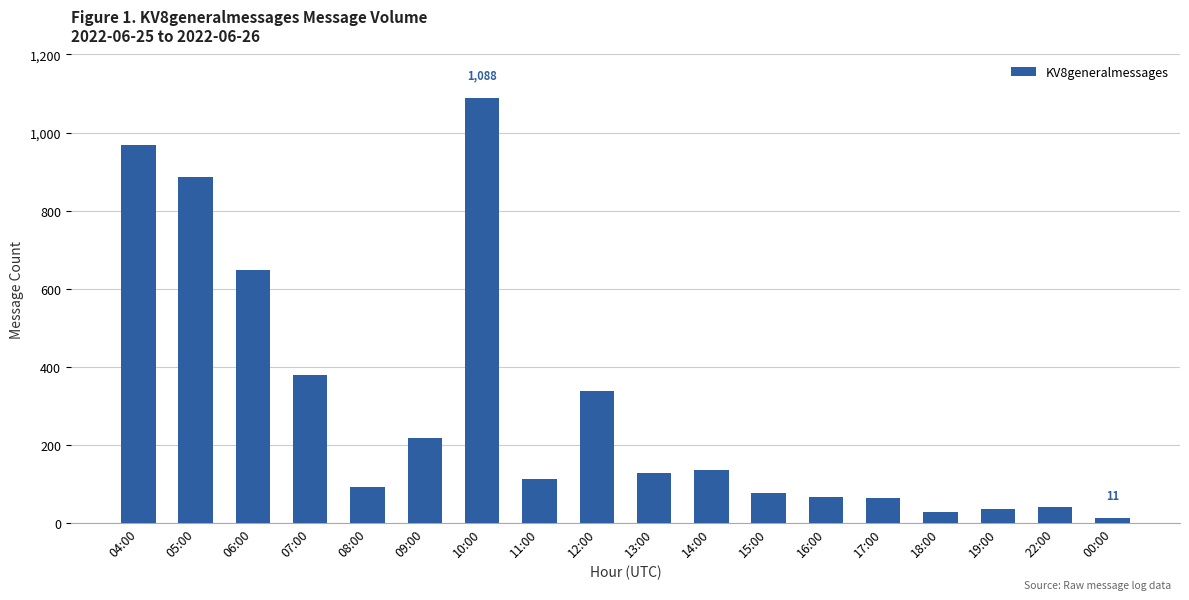

Which label corresponds to the largest value in the chart?

10:00